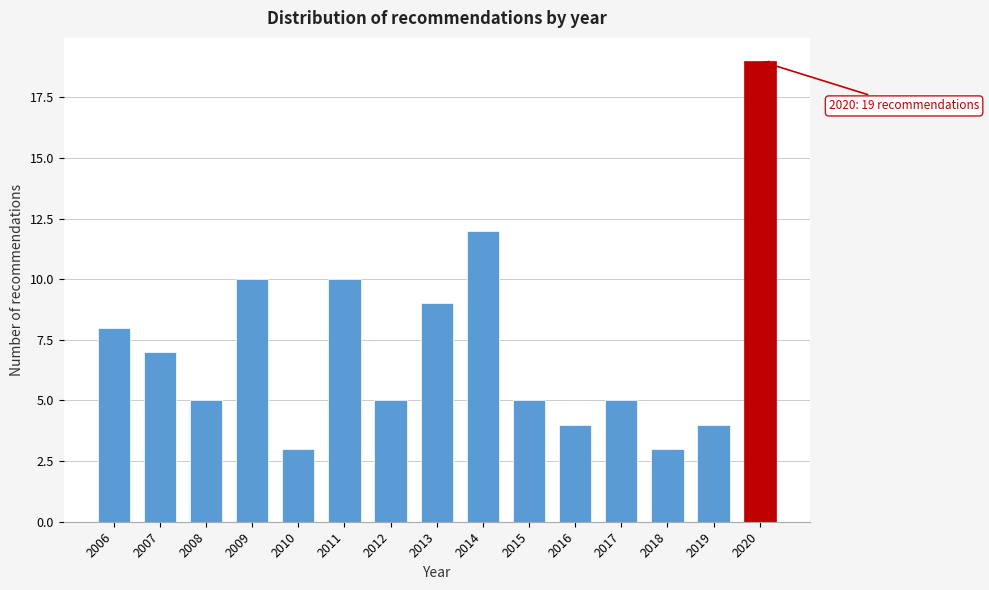

Reading right to left, transcribe all the data shown in this chart.

2020=19	2019=4	2018=3	2017=5	2016=4	2015=5	2014=12	2013=9	2012=5	2011=10	2010=3	2009=10	2008=5	2007=7	2006=8